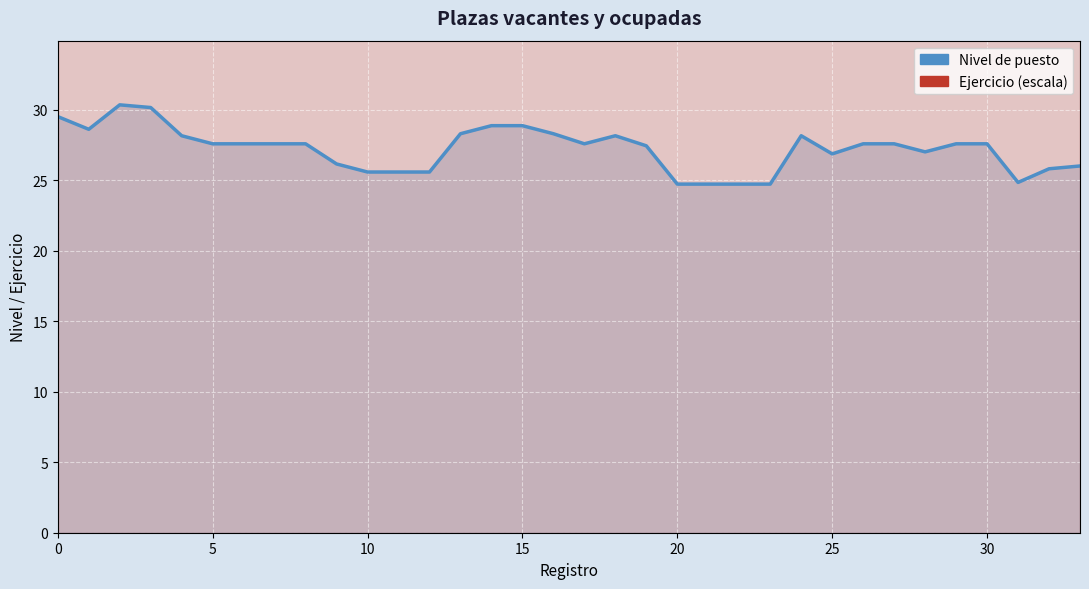

At which label does Ejercicio (escala) reach its peak?

15